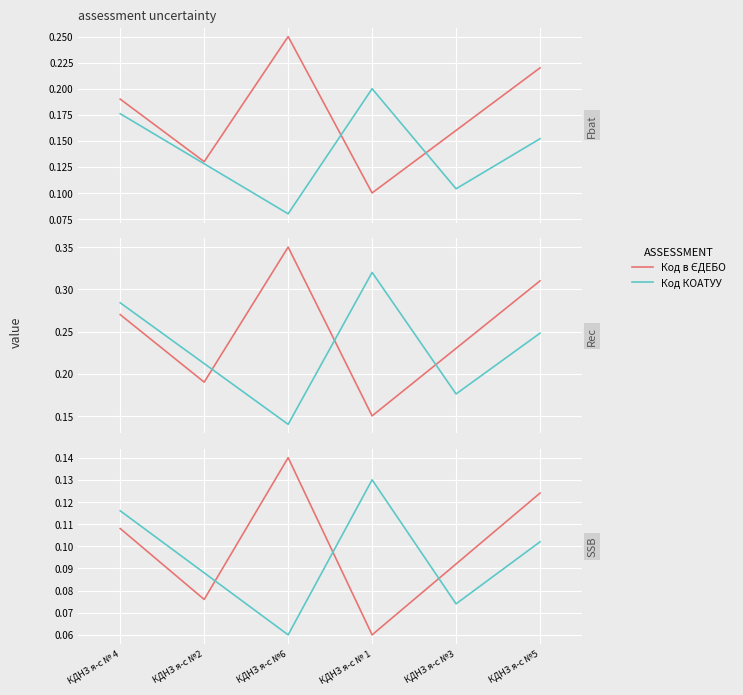

Which series has the widest spread of values?

Код в ЄДЕБО